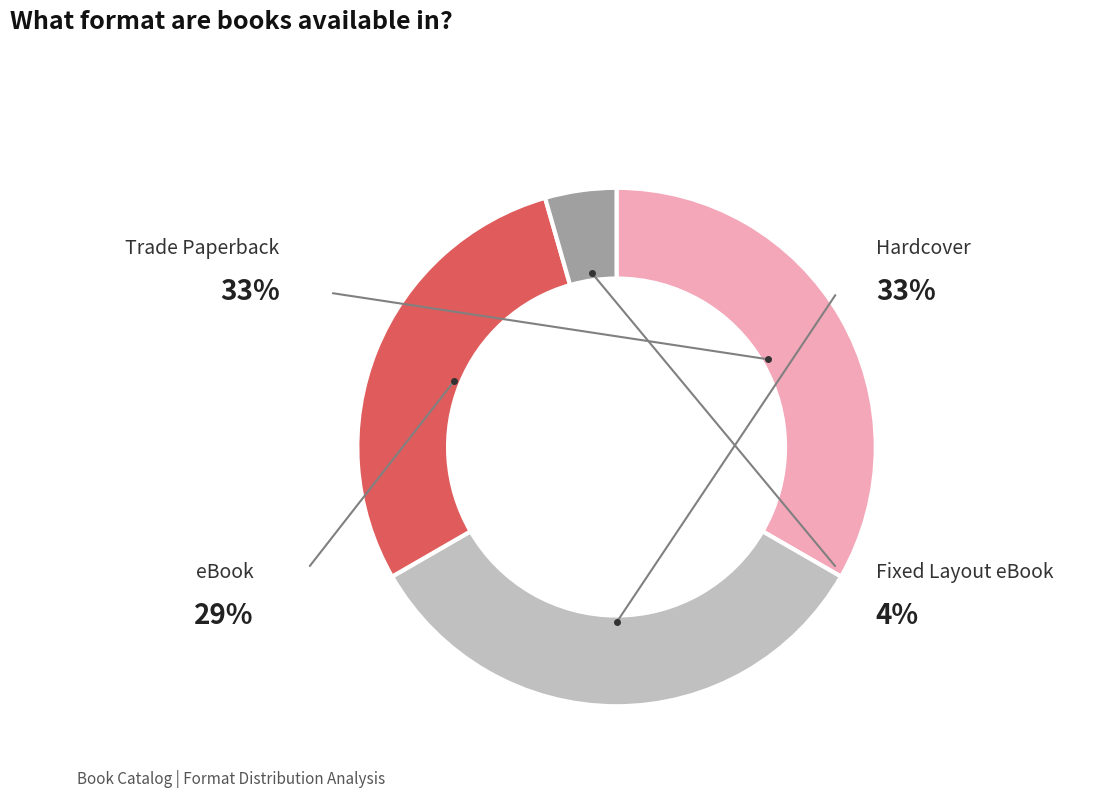

To the nearest percent, what portion does Fixed Layout eBook represent?

4%